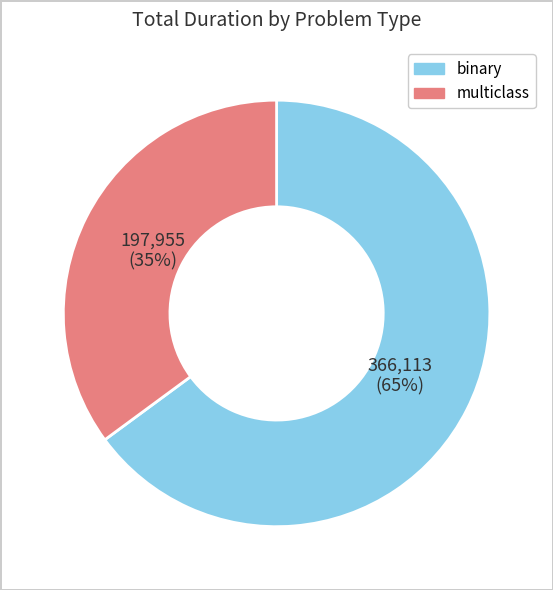

Is there a majority slice in this chart?

Yes